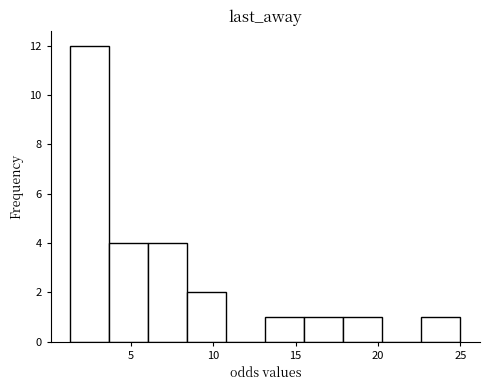

Reading left to right, transcribe this chart: for each bar, give the range it covers on the x-axis and its height. Neither the bar edges nor the heights are printed on the chart, so give them approximately, as read against the axes.

1.5 to 3.5: 12
3.5 to 6.0: 4
6.0 to 8.5: 4
8.5 to 11.0: 2
11.0 to 13.0: 0
13.0 to 15.5: 1
15.5 to 18.0: 1
18.0 to 20.5: 1
20.5 to 22.5: 0
22.5 to 25.0: 1